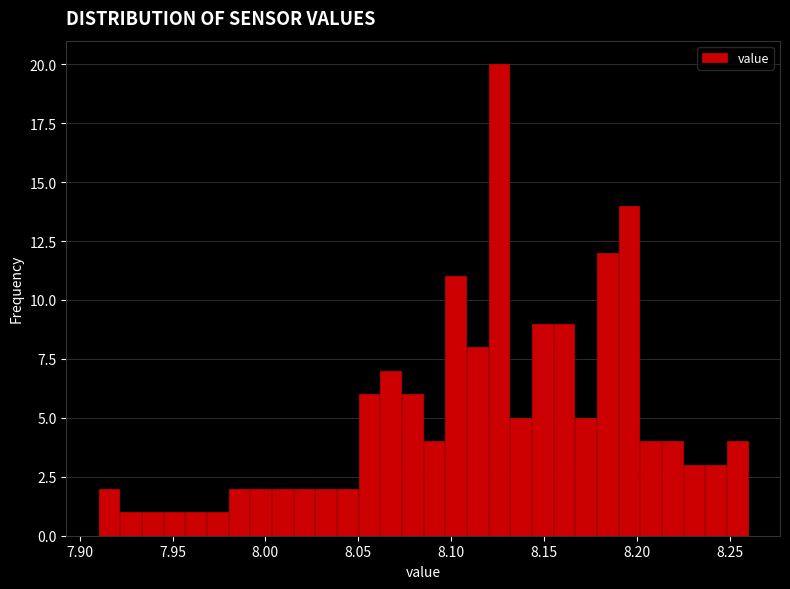

Around what value on the x-axis is the tallest bar? Give the approximate position of its centre, as read against the axis.

8.125